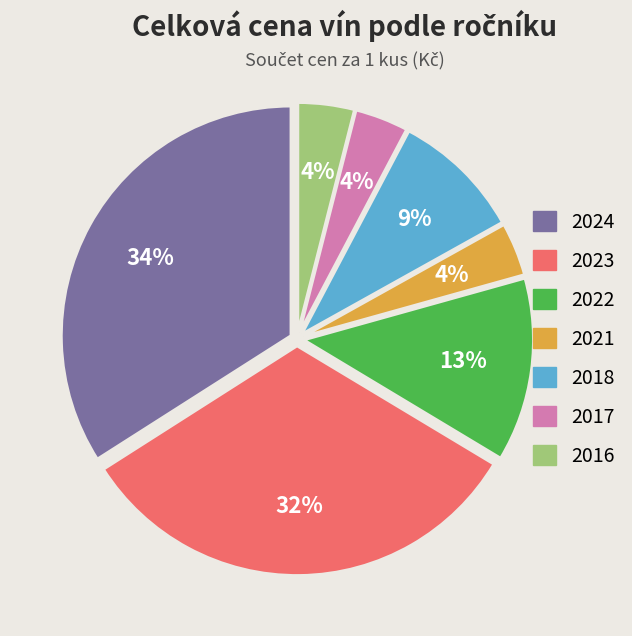

How many segments does this pie chart have?

7